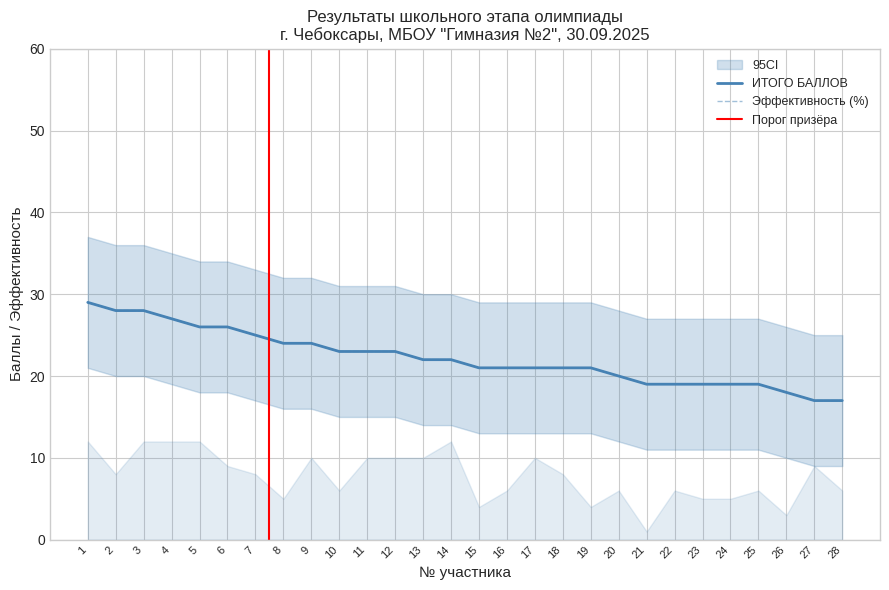

How many data points does each series have?

28